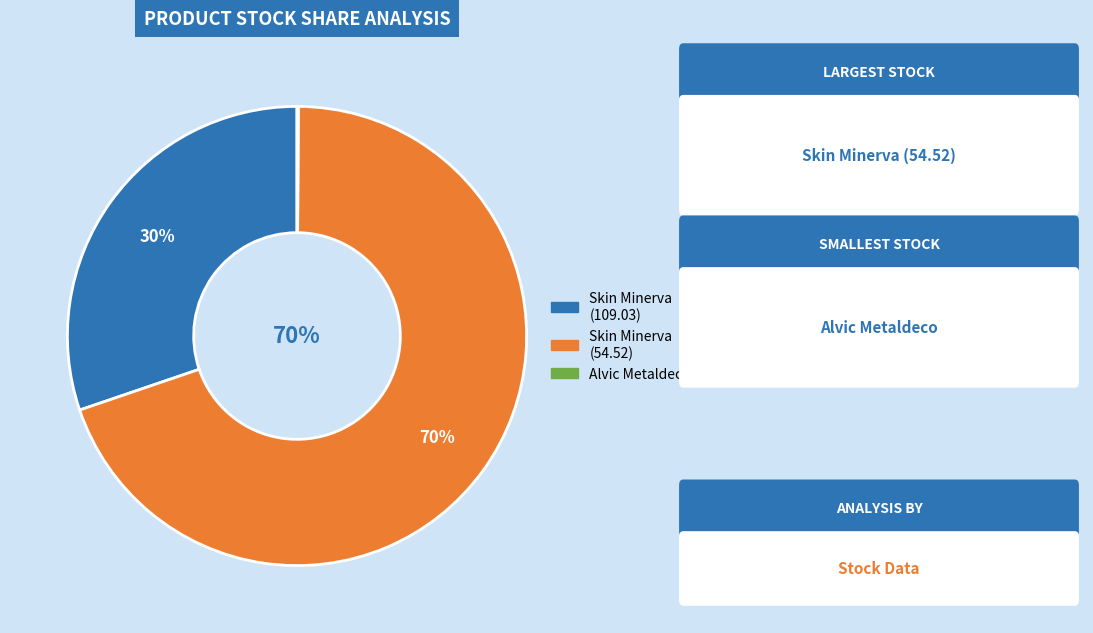

To the nearest percent, what is the difference between the largest and smallest slice percentages?

70%